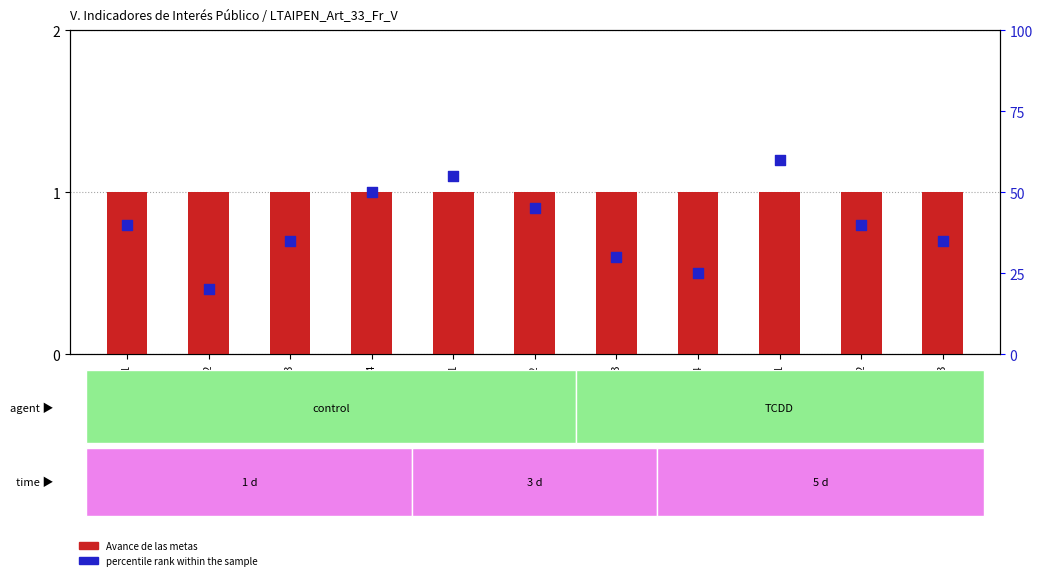

At which category is the sum across all series the highest?

7.1